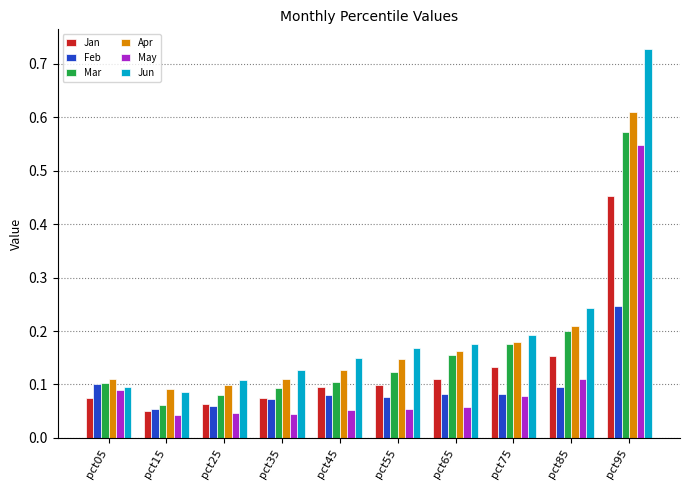

Is the value of Feb at pct05 greater than the value of Jun at pct45?

No